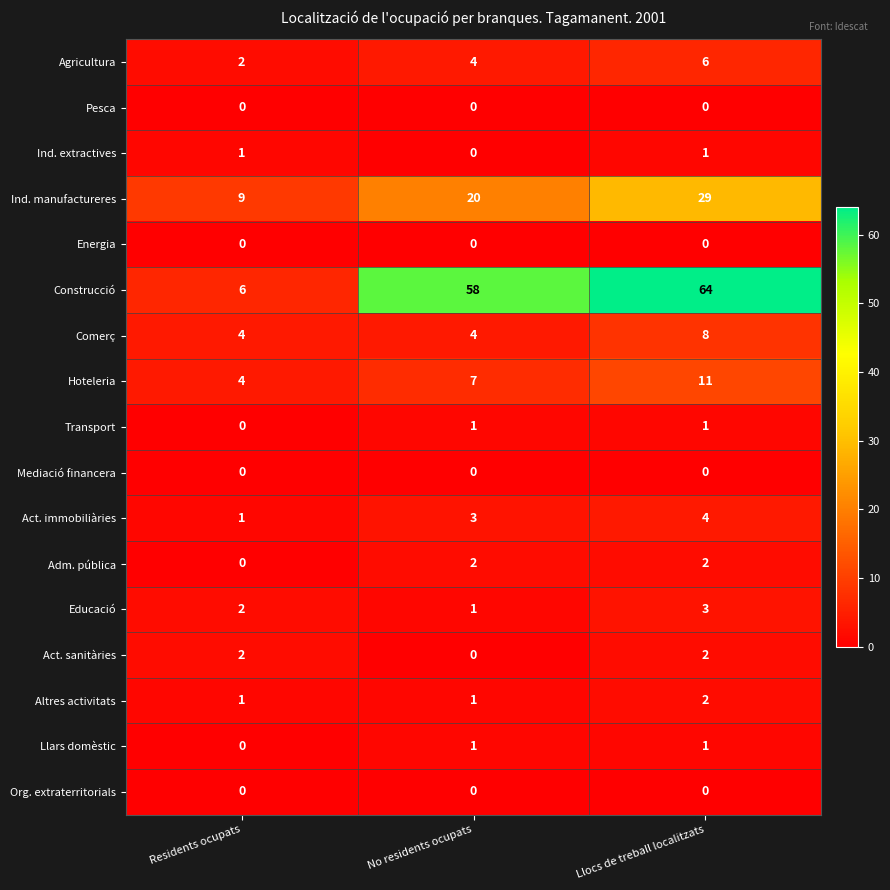

What is the greatest value displayed?

64